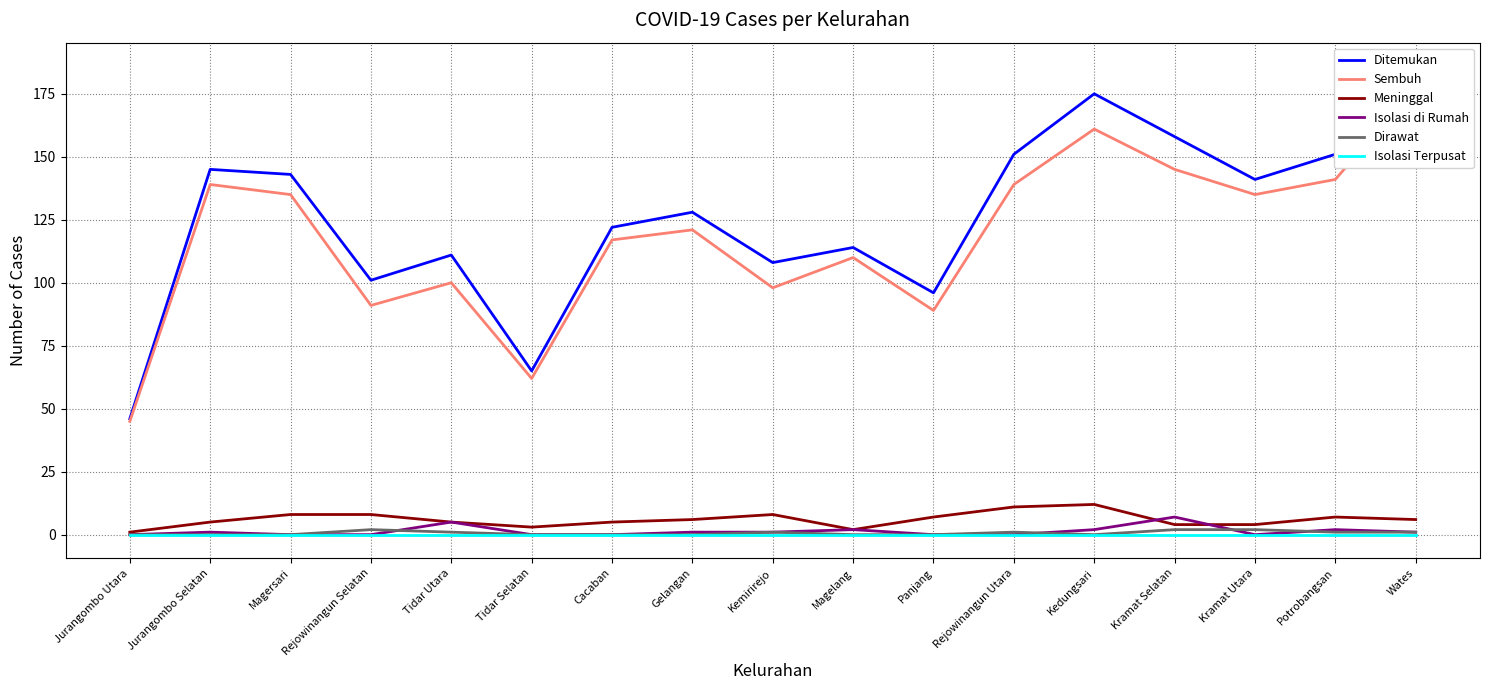

Does the chart have visible grid lines?

Yes